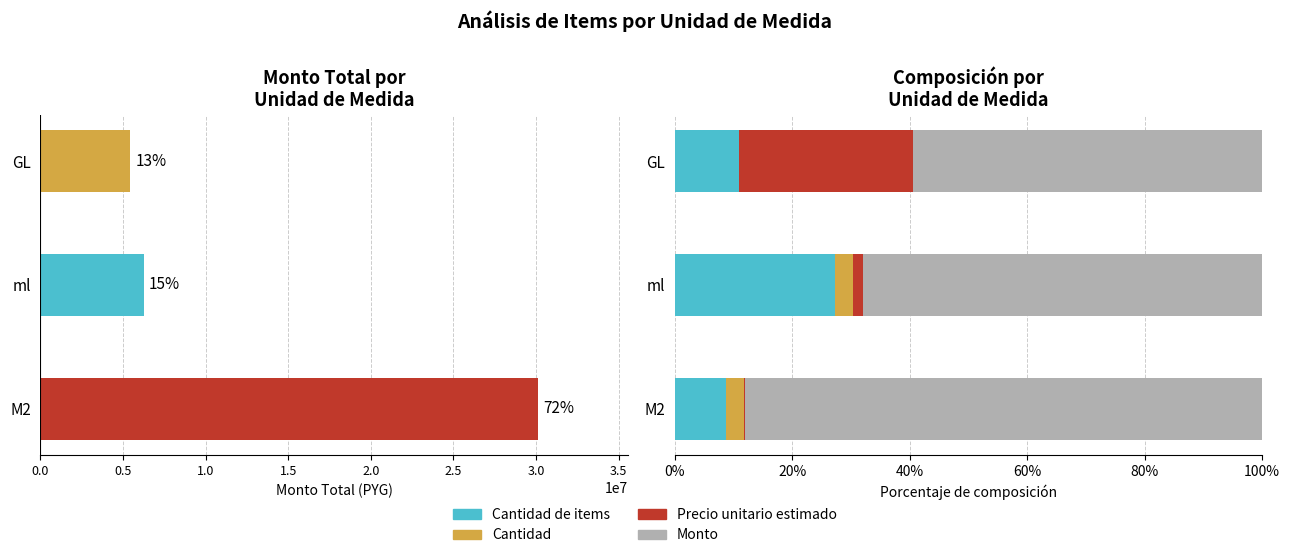

Reading left to right, what are all the values shown in this chart?

Cantidad de items: 8.8	27.2	10.9
Cantidad: 3.1	3.2	0.0
Precio unitario: 0.1	1.7	29.7
Monto: 88.0	67.9	59.4